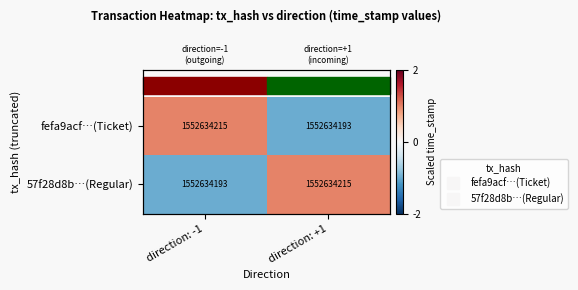

Which series has the widest spread of values?

fefa9acf…(Ticket)